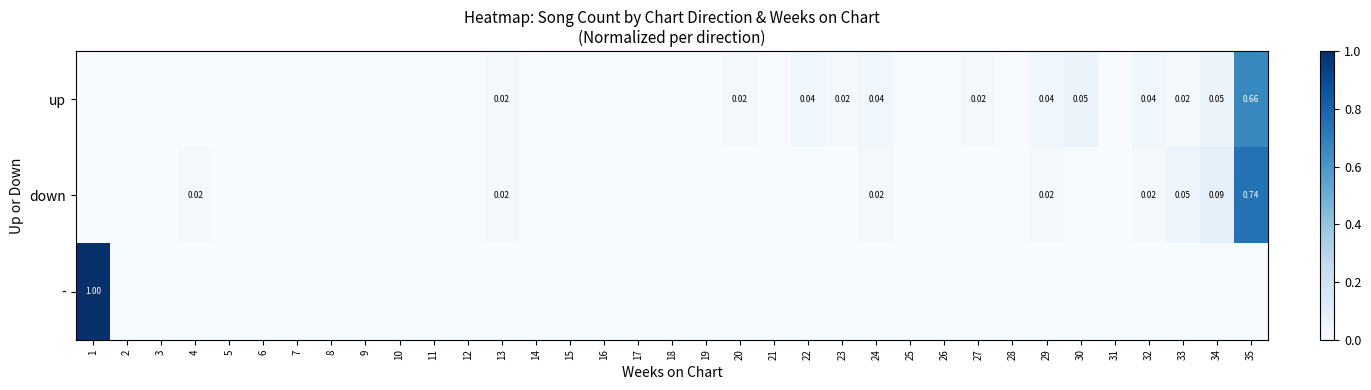

At 25, list the series in order from smallest to largest.

up, down, -